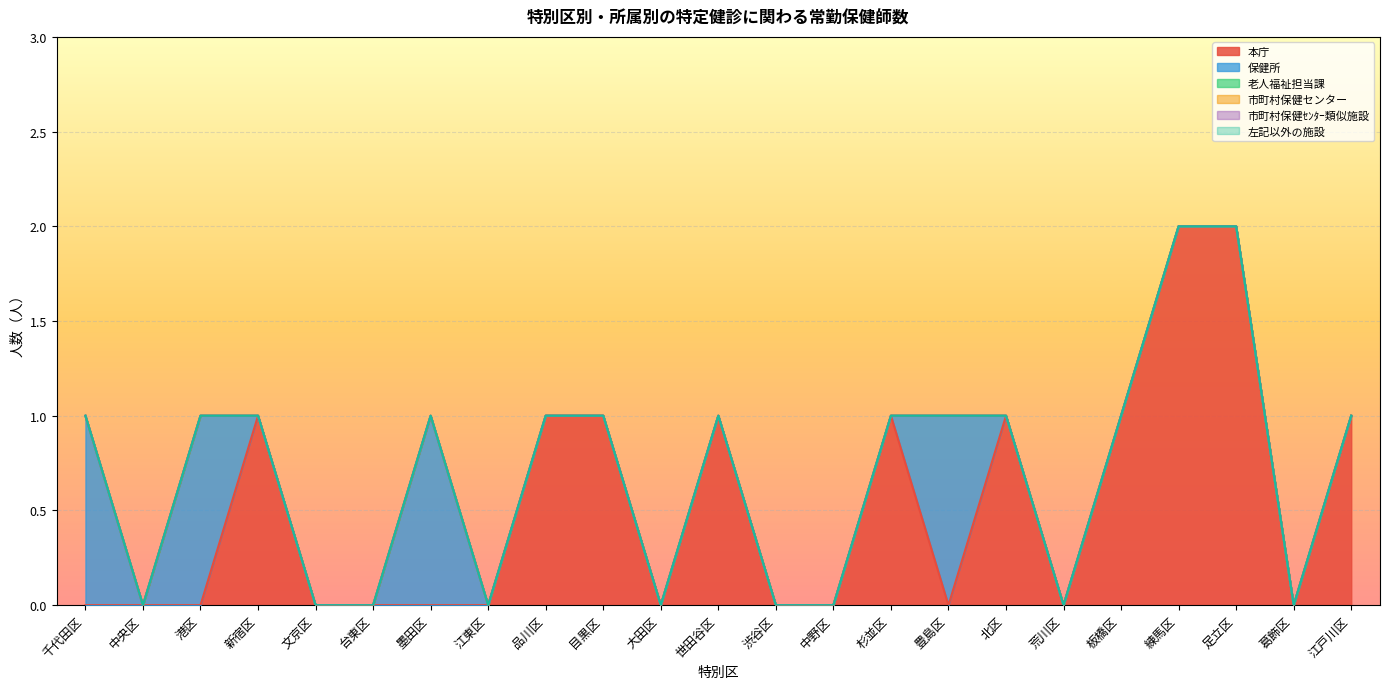

How many lines are shown in the chart?

6